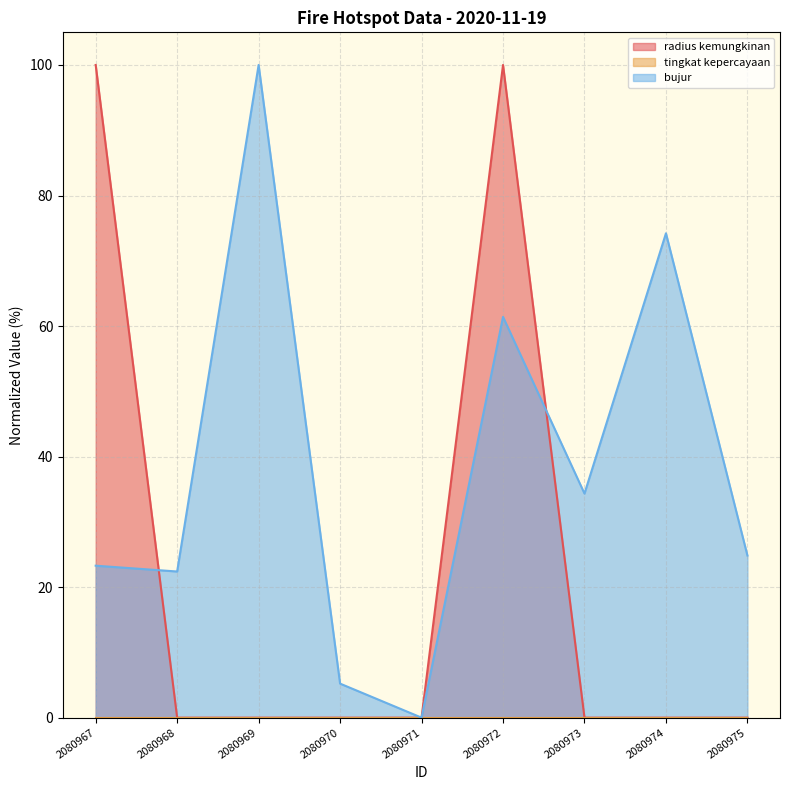

How many lines are shown in the chart?

3